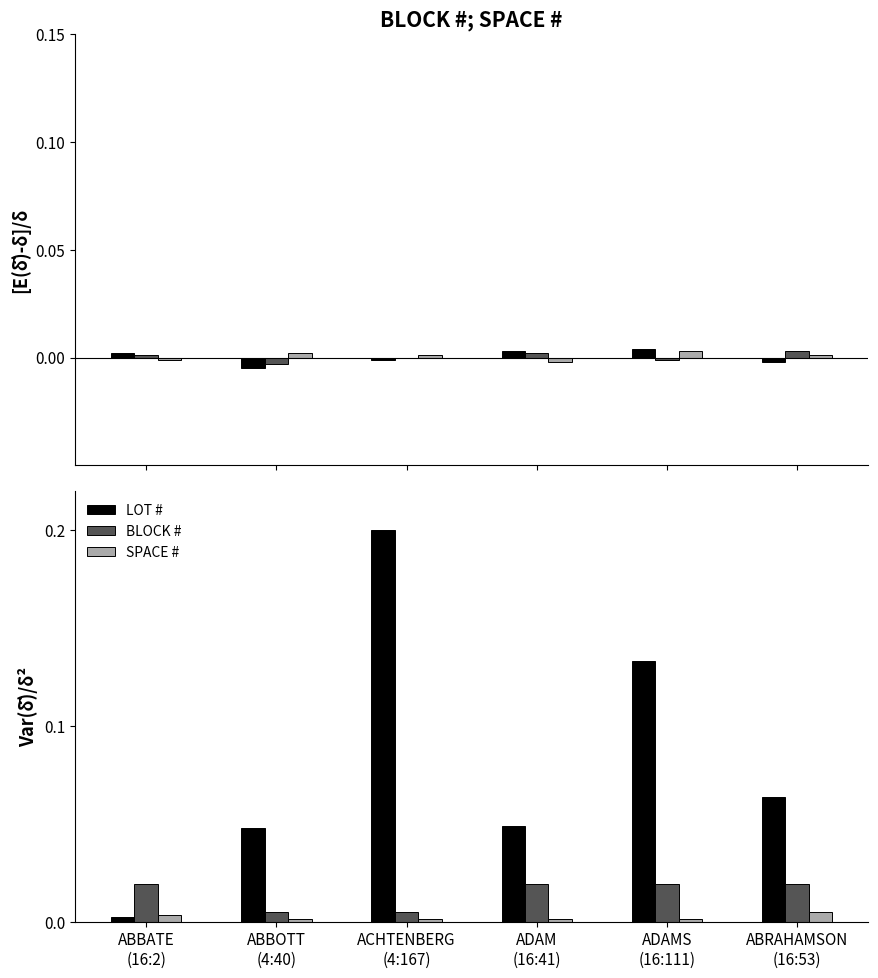

At which label does SPACE # reach its peak?

ABRAHAMSON
(16:53)